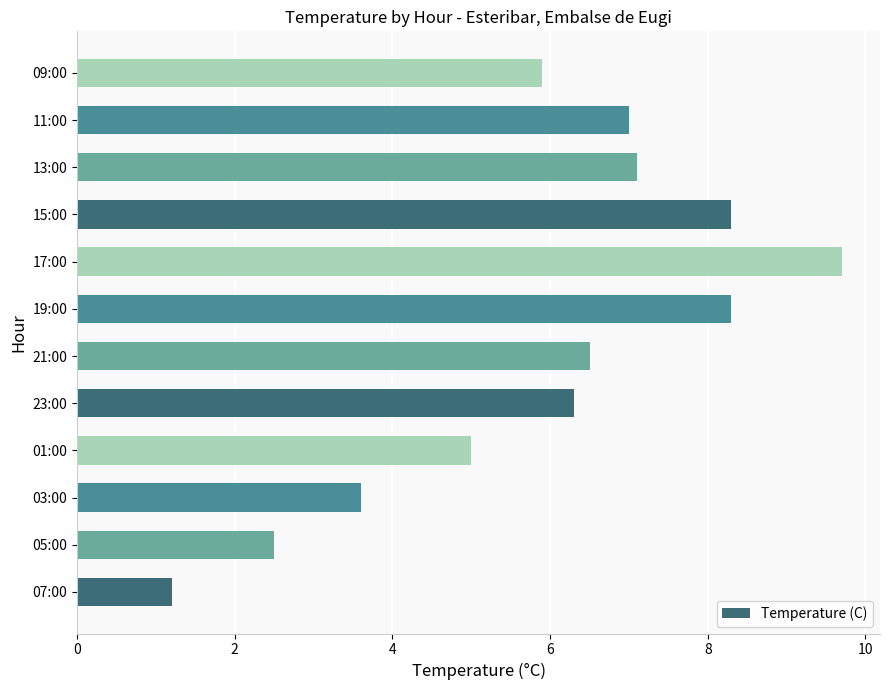

What is the difference between the second highest and minimum values?

7.1